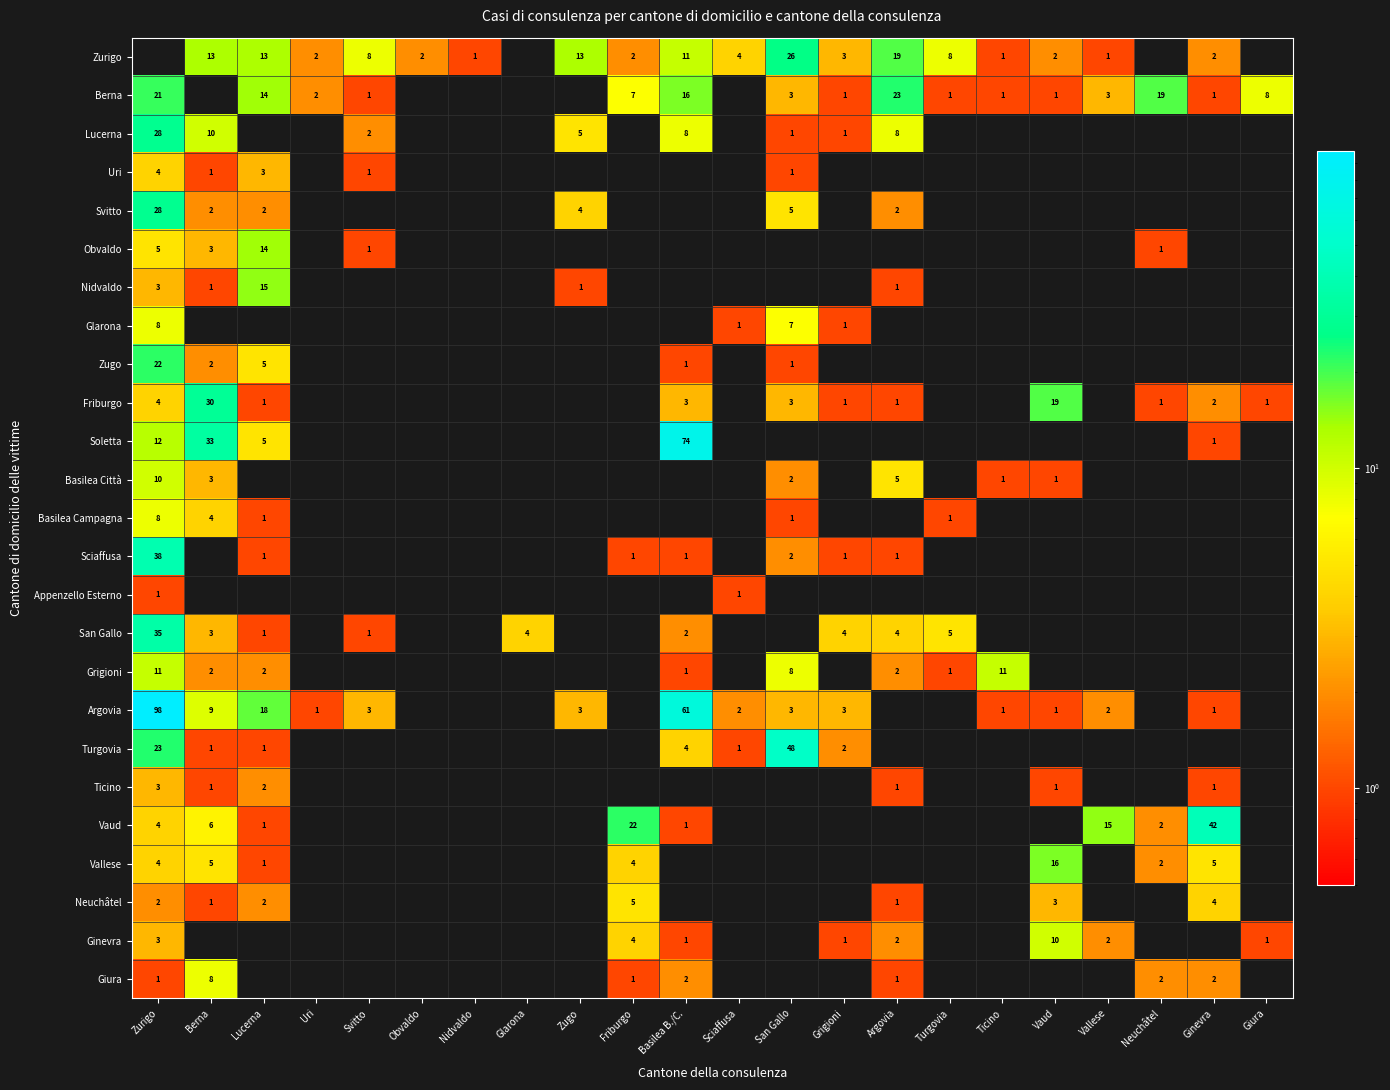

What is the greatest value displayed?

98.0